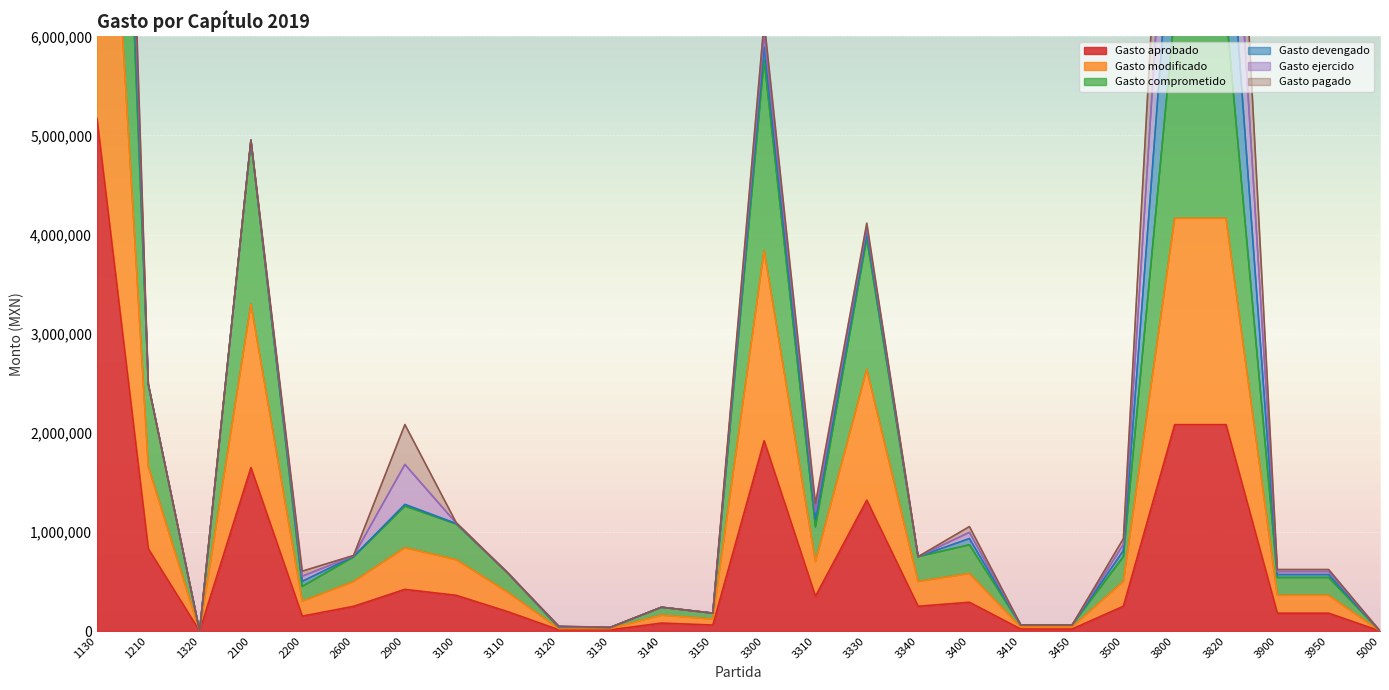

The value of Gasto aprobado at 3450 is 7591. True or false?

False